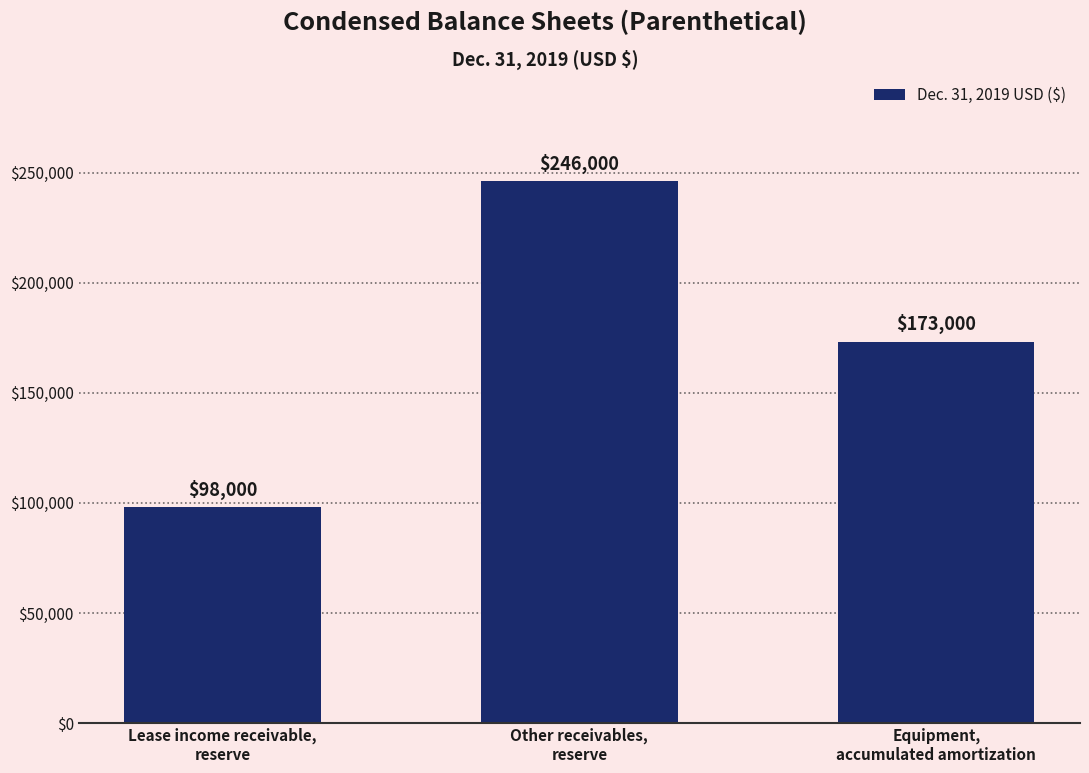

Reading left to right, list all the values displayed in this chart.

Lease income receivable,
reserve=98000	Other receivables,
reserve=246000	Equipment,
accumulated amortization=173000